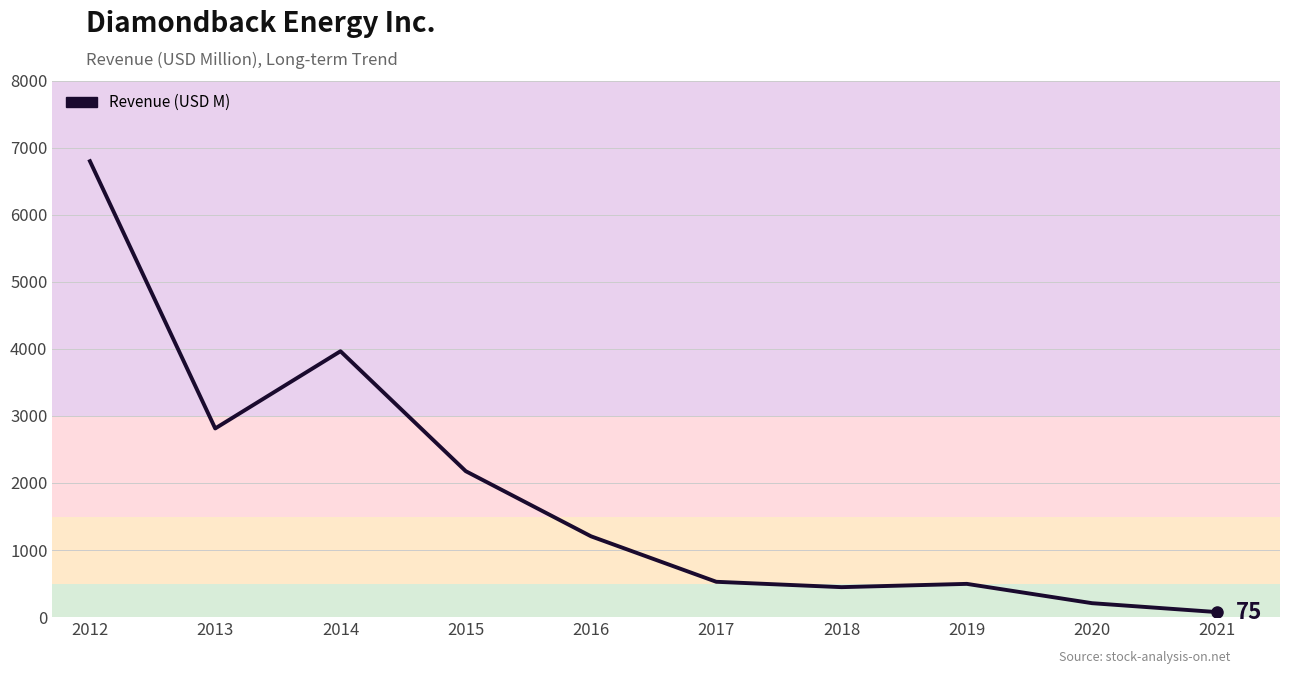

How many series are shown in this chart?

1